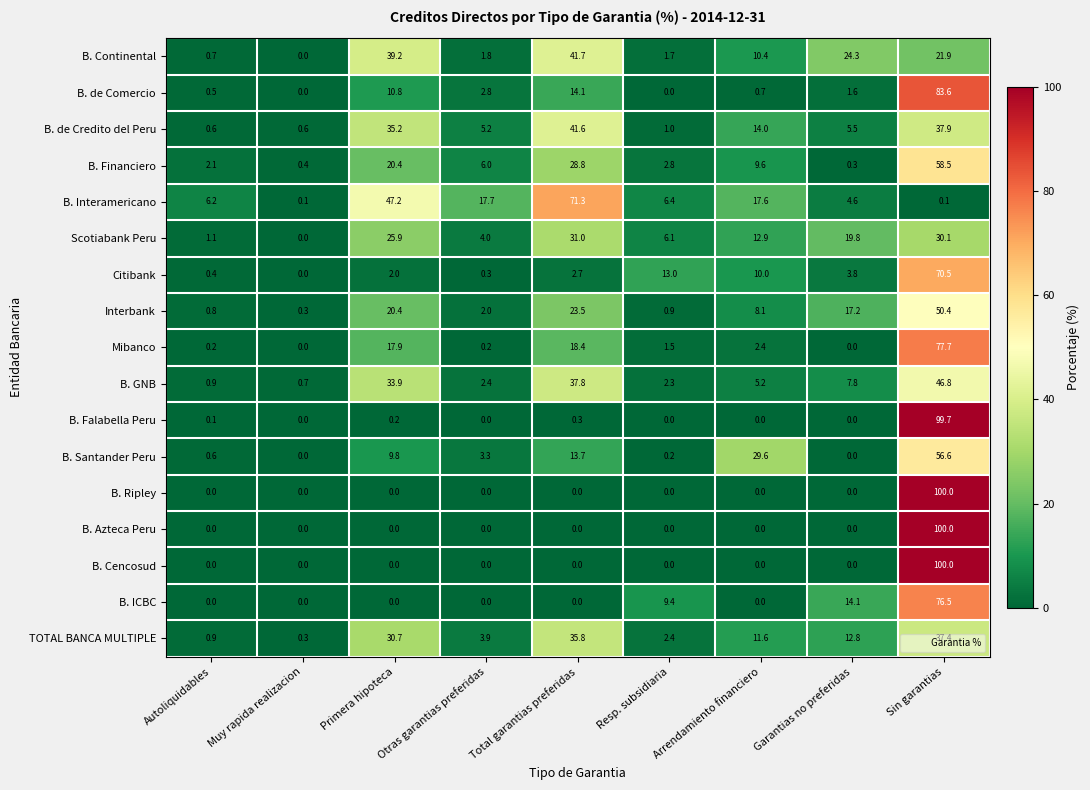

What is the difference between the maximum and minimum values in the B. Azteca Peru series?

100.0